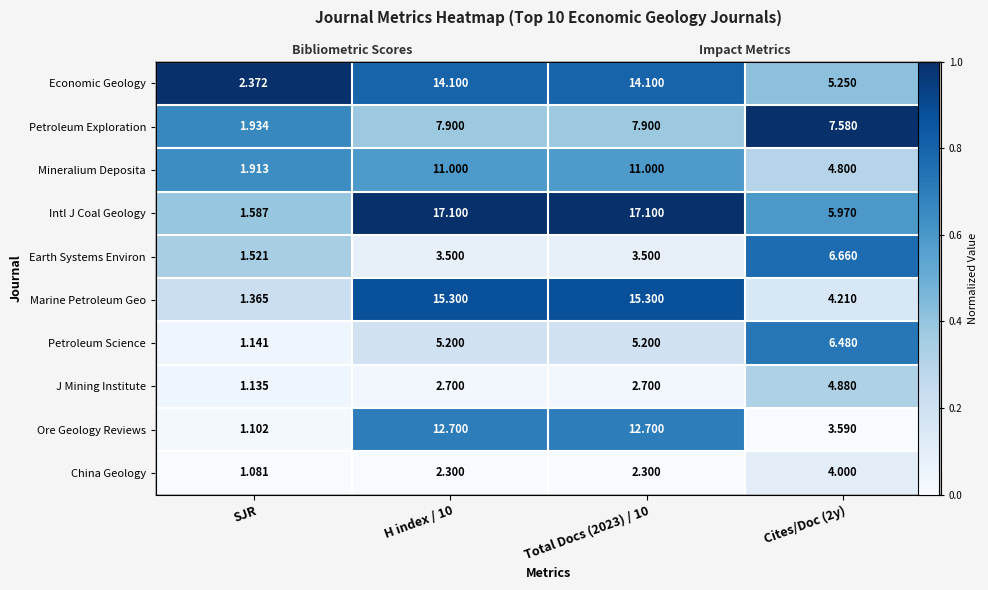

The value of Intl J Coal Geology at SJR is 0.7. True or false?

False